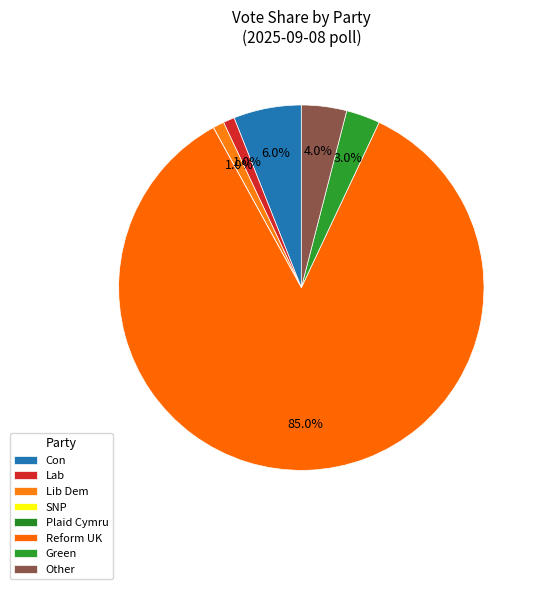

Do Green and SNP together represent more than half of the pie?

No